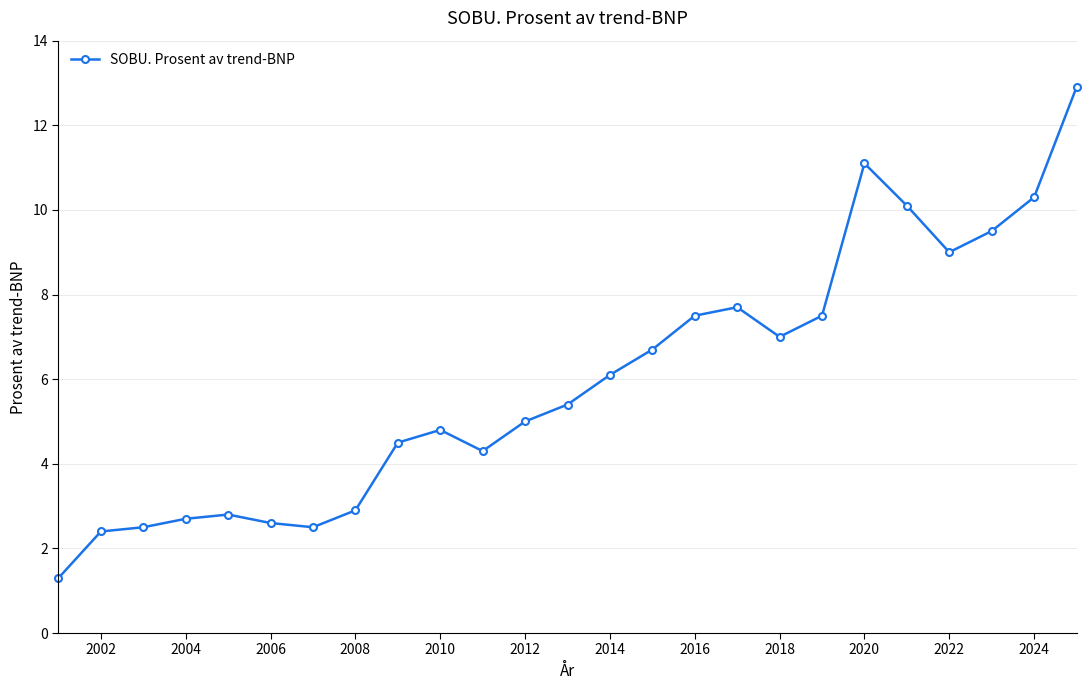

What is the difference between the maximum and minimum values?

11.6